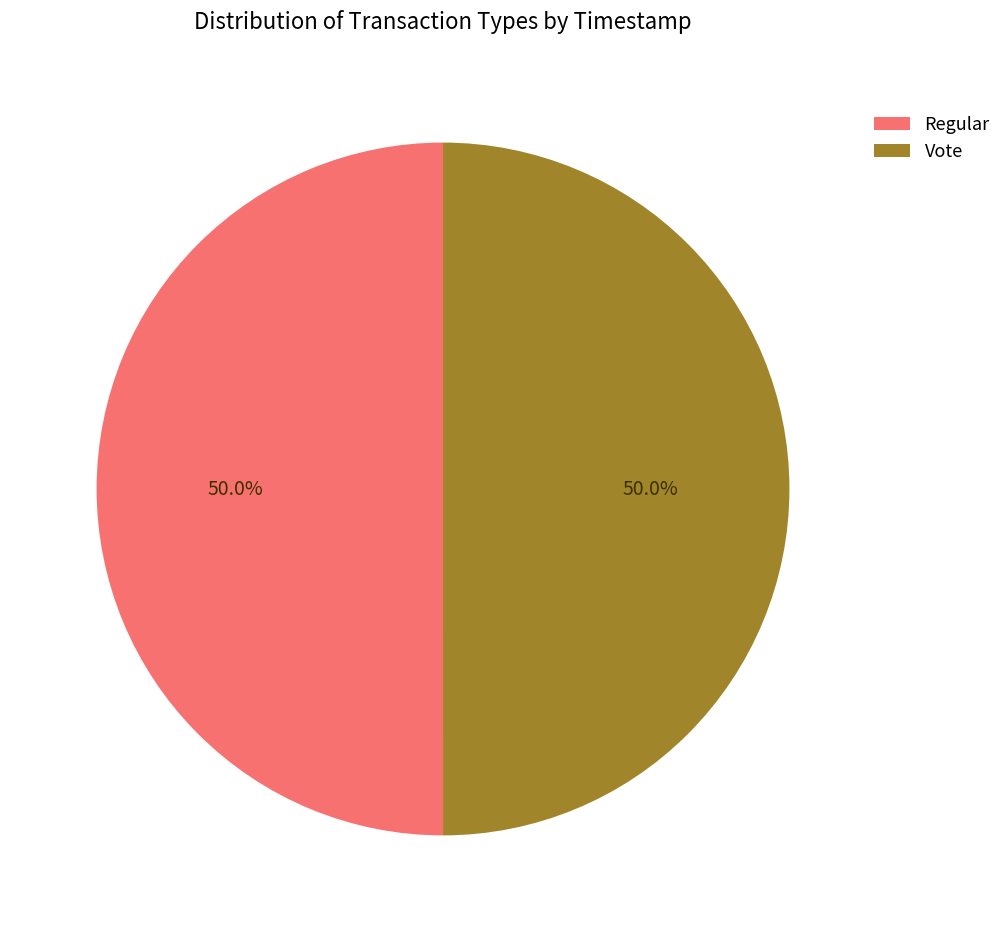

Count the number of slices in the pie.

2